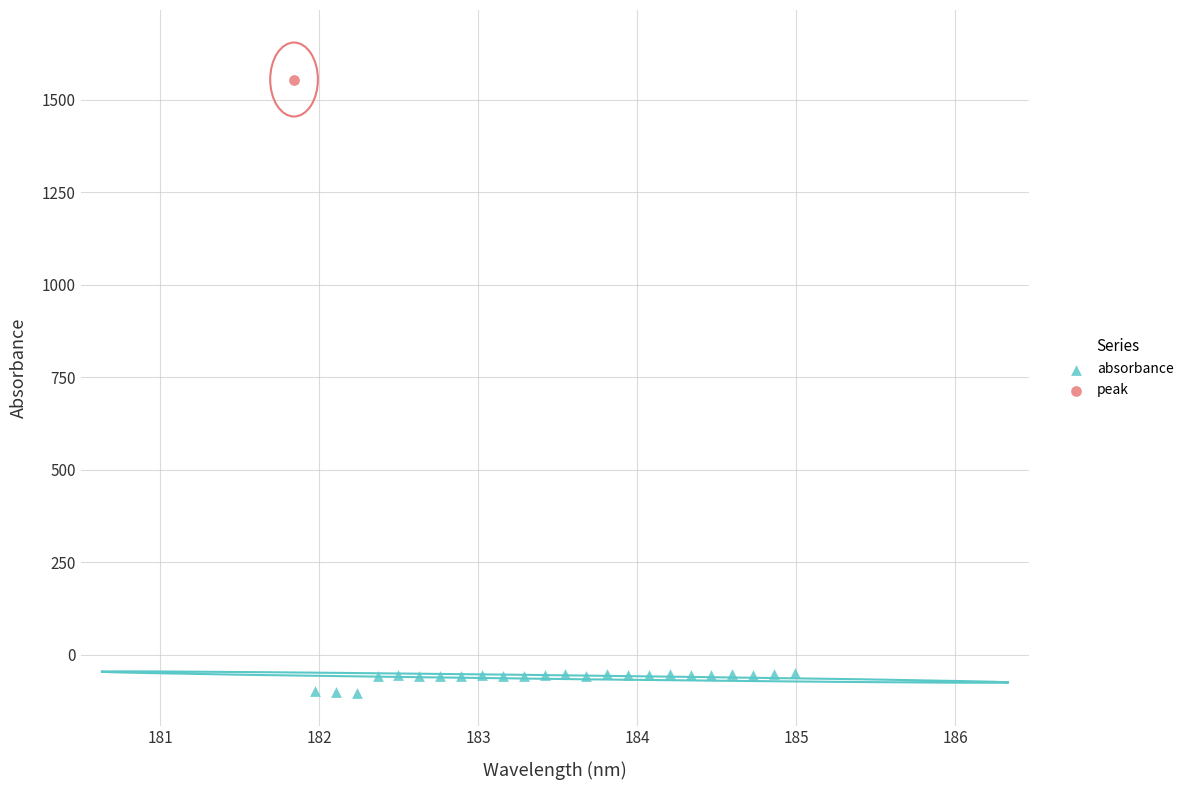

What are all the series names shown in the legend?

absorbance, peak